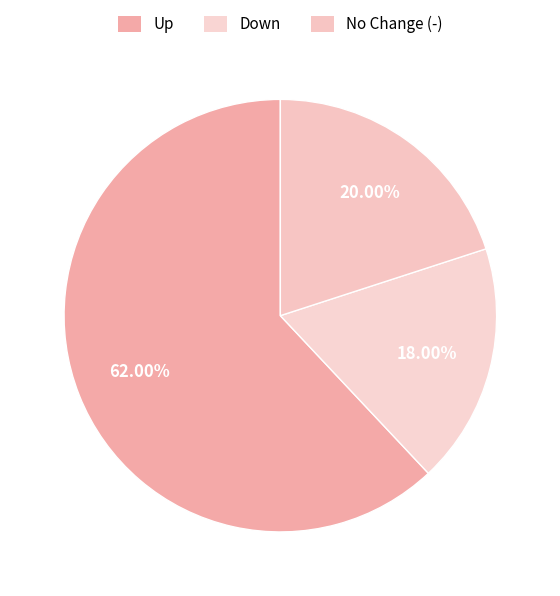

How many slices are in this pie chart?

3